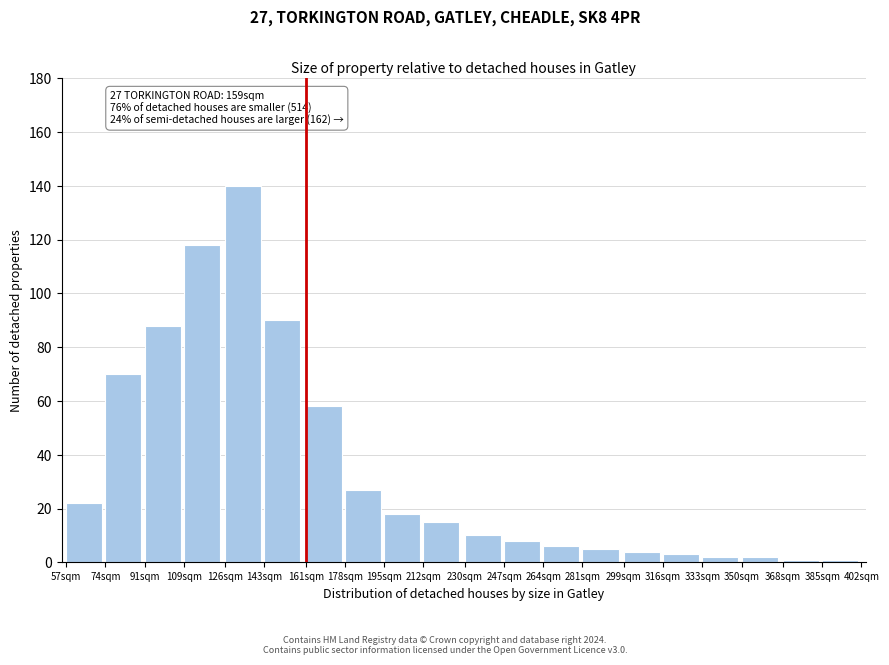

Reading left to right, list all the values displayed in this chart.

57sqm=22	74sqm=70	91sqm=88	109sqm=118	126sqm=140	143sqm=90	161sqm=58	178sqm=27	195sqm=18	212sqm=15	230sqm=10	247sqm=8	264sqm=6	281sqm=5	299sqm=4	316sqm=3	333sqm=2	350sqm=2	368sqm=1	385sqm=1